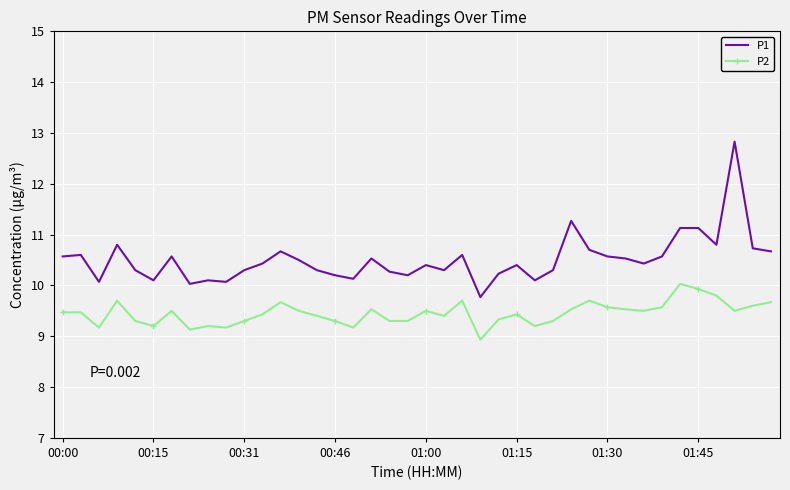

List the series in order of their peak value, highest first.

P1, P2